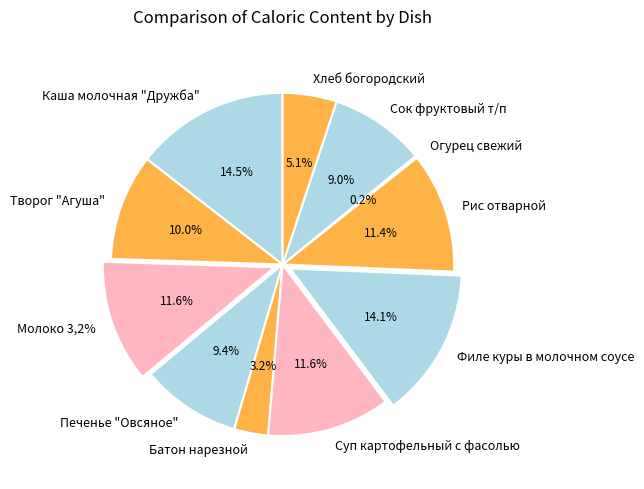

What is the change in value from Творог "Агуша" to Филе куры в молочном соусе?

+41.8